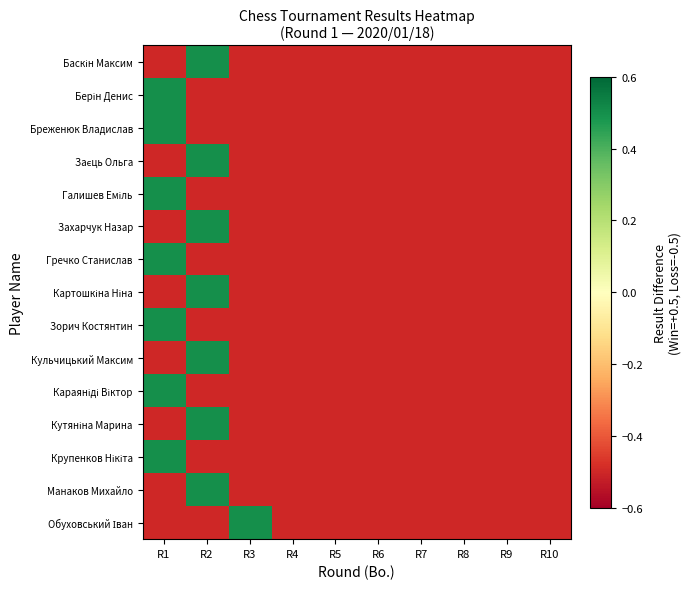

Between R9 and R8, which is larger?

R9